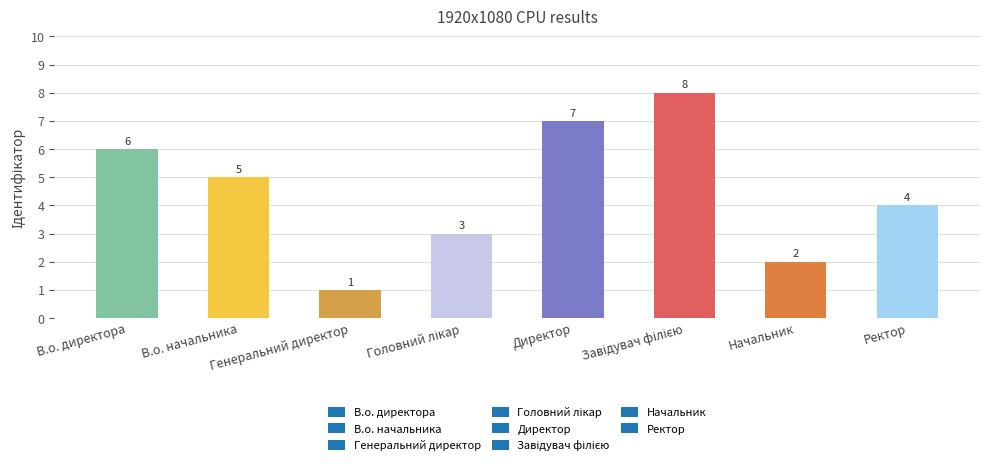

Does the chart contain any negative values?

No